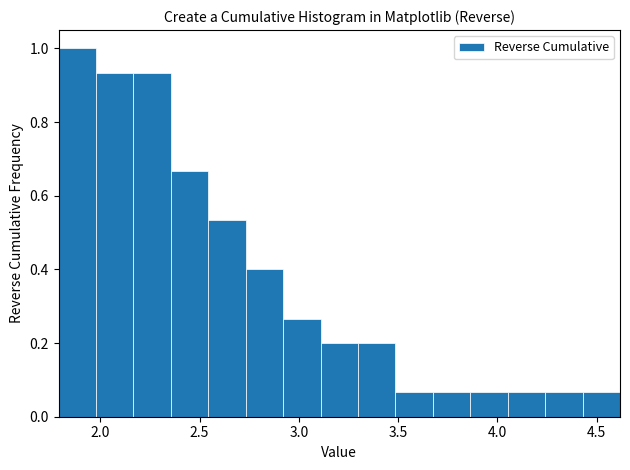

Read against the x-axis, roughly where is the centre of the tallest bar?

1.90